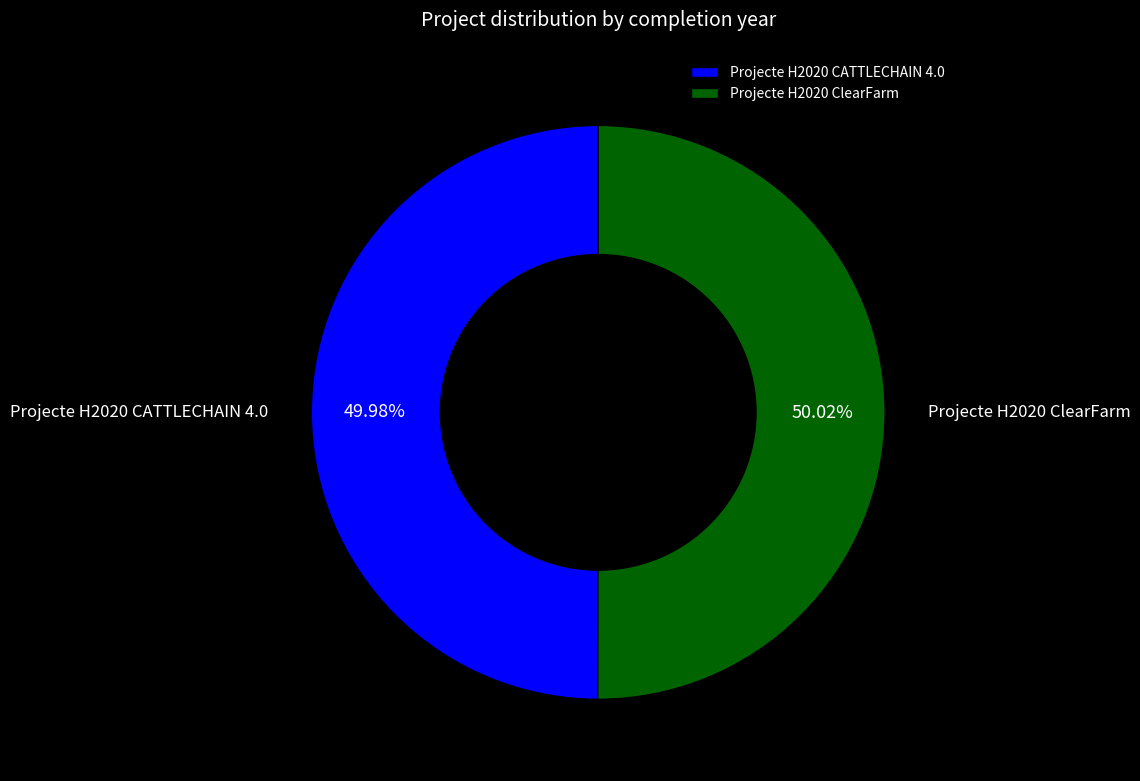

To the nearest percent, what portion does Projecte H2020 CATTLECHAIN 4.0 represent?

50%